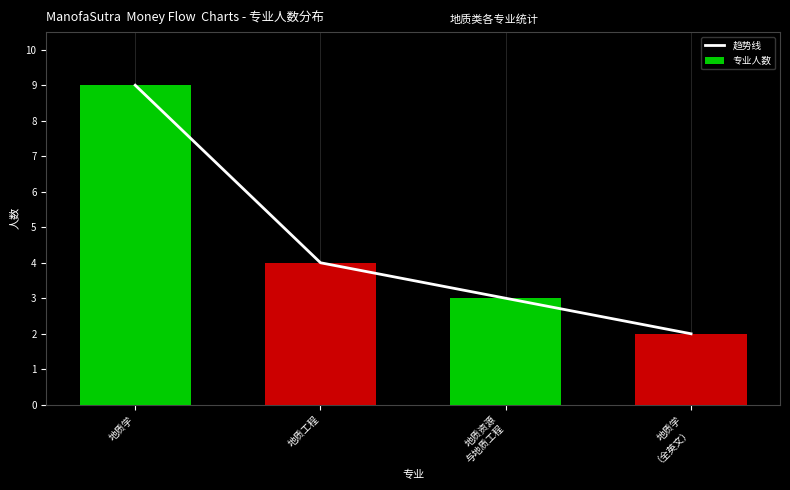

Which series changed the most between 地质学 and 地质工程?

趋势线